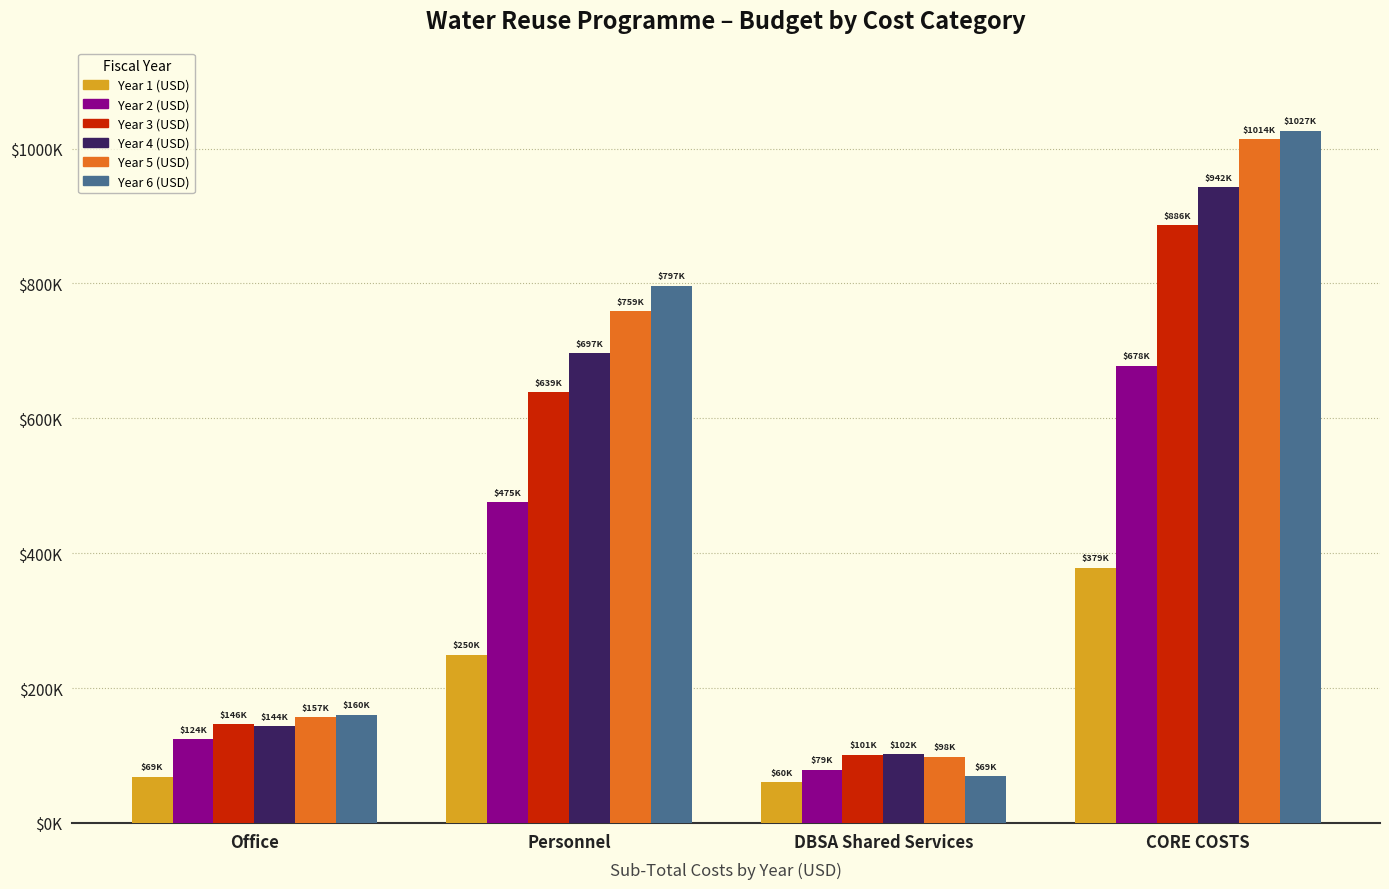

What are all the series names shown in the legend?

Year 1 (USD), Year 2 (USD), Year 3 (USD), Year 4 (USD), Year 5 (USD), Year 6 (USD)